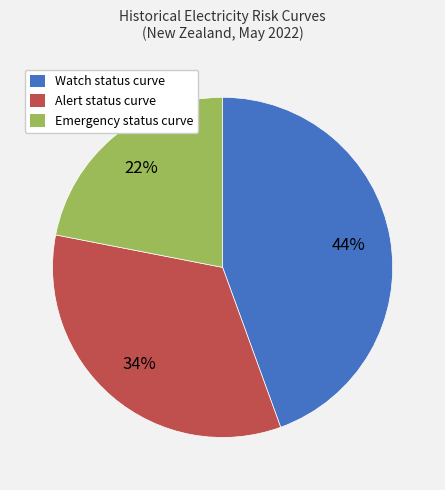

Is there any slice that represents more than half of the pie?

No